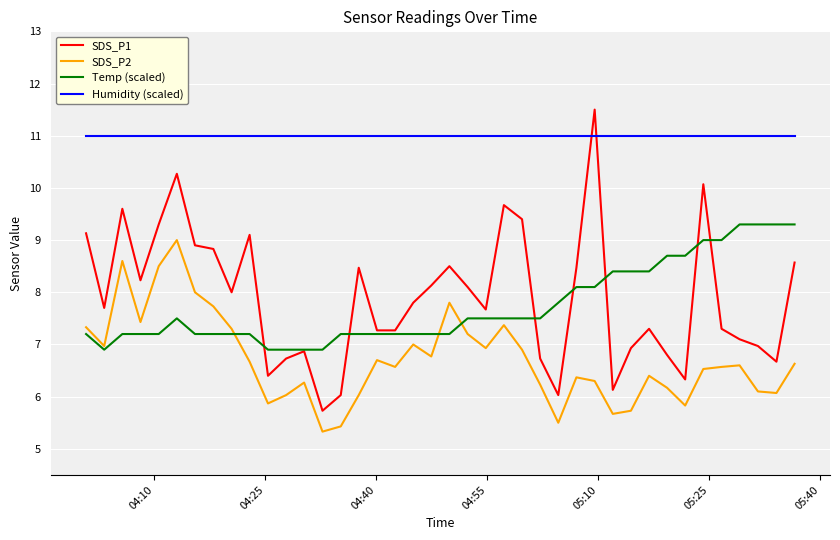

Reading left to right, extract all data points from this chart.

SDS_P1: 9.1	7.7	9.6	8.2	9.3	10.3	8.9	8.8	8.0	9.1	6.4	6.7	6.9	5.7	6.0	8.5	7.3	7.3	7.8	8.1	8.5	8.1	7.7	9.7	9.4	6.7	6.0	8.5	11.5	6.1	6.9	7.3	6.8	6.3	10.1	7.3	7.1	7.0	6.7	8.6
SDS_P2: 7.3	7.0	8.6	7.4	8.5	9.0	8.0	7.7	7.3	6.7	5.9	6.0	6.3	5.3	5.4	6.0	6.7	6.6	7.0	6.8	7.8	7.2	6.9	7.4	6.9	6.2	5.5	6.4	6.3	5.7	5.7	6.4	6.2	5.8	6.5	6.6	6.6	6.1	6.1	6.6
Temp (scaled): 7.2	6.9	7.2	7.2	7.2	7.5	7.2	7.2	7.2	7.2	6.9	6.9	6.9	6.9	7.2	7.2	7.2	7.2	7.2	7.2	7.2	7.5	7.5	7.5	7.5	7.5	7.8	8.1	8.1	8.4	8.4	8.4	8.7	8.7	9.0	9.0	9.3	9.3	9.3	9.3
Humidity (scaled): 11.0	11.0	11.0	11.0	11.0	11.0	11.0	11.0	11.0	11.0	11.0	11.0	11.0	11.0	11.0	11.0	11.0	11.0	11.0	11.0	11.0	11.0	11.0	11.0	11.0	11.0	11.0	11.0	11.0	11.0	11.0	11.0	11.0	11.0	11.0	11.0	11.0	11.0	11.0	11.0